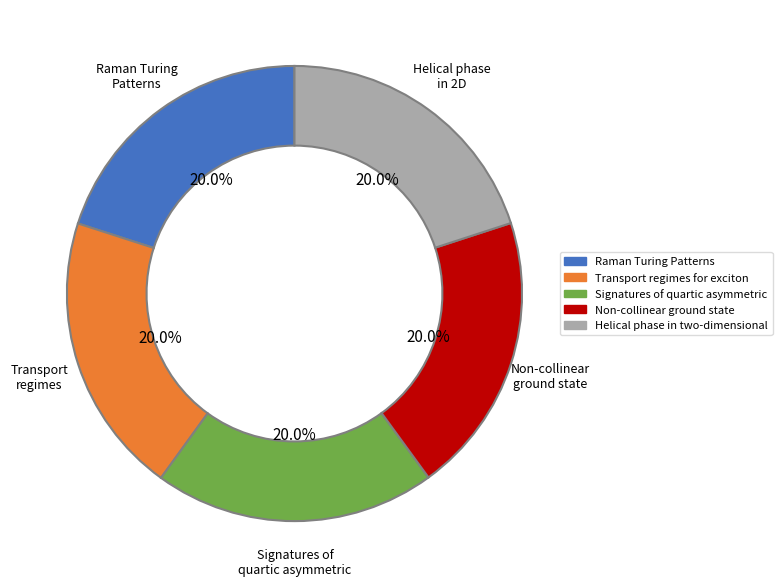

What portion of the pie excludes Non-collinear ground state?

80.0%